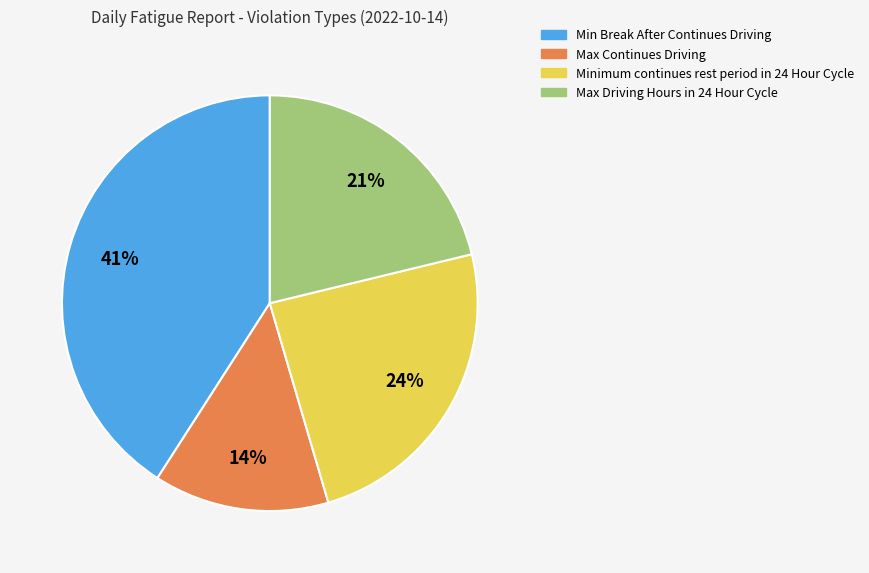

Is the sum of Min Break After Continues Driving and Minimum continues rest period in 24 Hour Cycle greater than half?

Yes